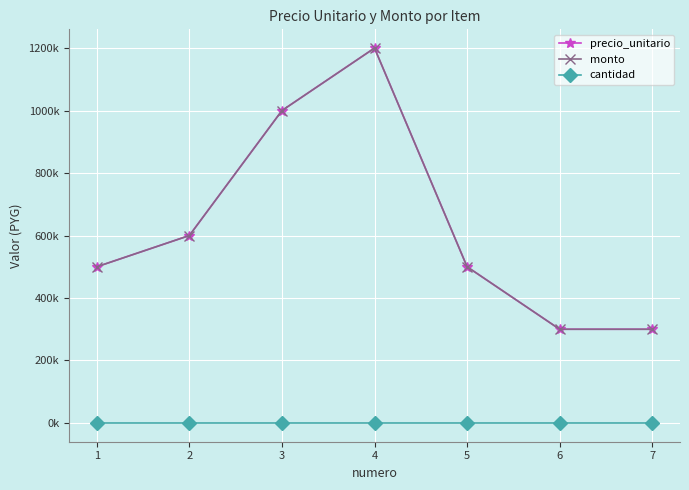

Does the chart have visible grid lines?

Yes